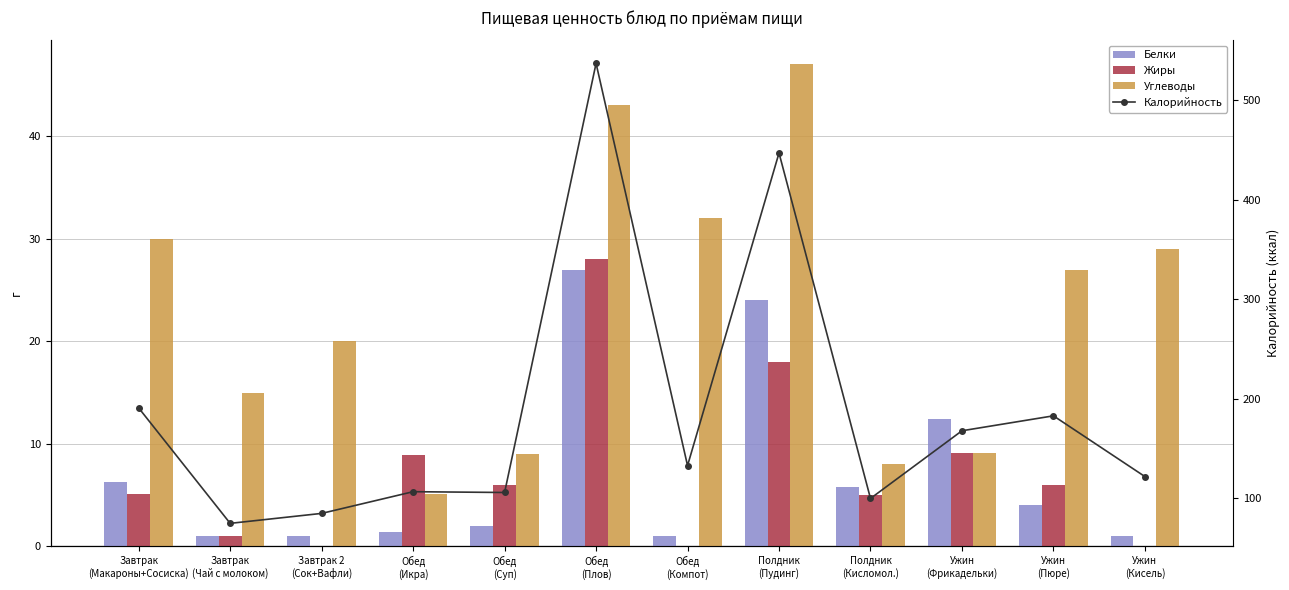

Reading left to right, what are all the values shown in this chart?

Белки: Завтрак
(Макароны+Сосиска)=6.3	Завтрак
(Чай с молоком)=1.0	Завтрак 2
(Сок+Вафли)=1.0	Обед
(Икра)=1.4	Обед
(Суп)=2.0	Обед
(Плов)=27.0	Обед
(Компот)=1.0	Полдник
(Пудинг)=24.0	Полдник
(Кисломол.)=5.8	Ужин
(Фрикадельки)=12.4	Ужин
(Пюре)=4.0	Ужин
(Кисель)=1.0
Жиры: Завтрак
(Макароны+Сосиска)=5.1	Завтрак
(Чай с молоком)=1.0	Завтрак 2
(Сок+Вафли)=0.0	Обед
(Икра)=8.9	Обед
(Суп)=6.0	Обед
(Плов)=28.0	Обед
(Компот)=0.0	Полдник
(Пудинг)=18.0	Полдник
(Кисломол.)=5.0	Ужин
(Фрикадельки)=9.1	Ужин
(Пюре)=6.0	Ужин
(Кисель)=0.0
Углеводы: Завтрак
(Макароны+Сосиска)=30.0	Завтрак
(Чай с молоком)=15.0	Завтрак 2
(Сок+Вафли)=20.0	Обед
(Икра)=5.1	Обед
(Суп)=9.0	Обед
(Плов)=43.0	Обед
(Компот)=32.0	Полдник
(Пудинг)=47.0	Полдник
(Кисломол.)=8.0	Ужин
(Фрикадельки)=9.1	Ужин
(Пюре)=27.0	Ужин
(Кисель)=29.0
Калорийность: Завтрак
(Макароны+Сосиска)=190.9	Завтрак
(Чай с молоком)=75.0	Завтрак 2
(Сок+Вафли)=85.0	Обед
(Икра)=106.8	Обед
(Суп)=106.0	Обед
(Плов)=537.0	Обед
(Компот)=133.0	Полдник
(Пудинг)=447.0	Полдник
(Кисломол.)=100.0	Ужин
(Фрикадельки)=168.0	Ужин
(Пюре)=183.0	Ужин
(Кисель)=122.0